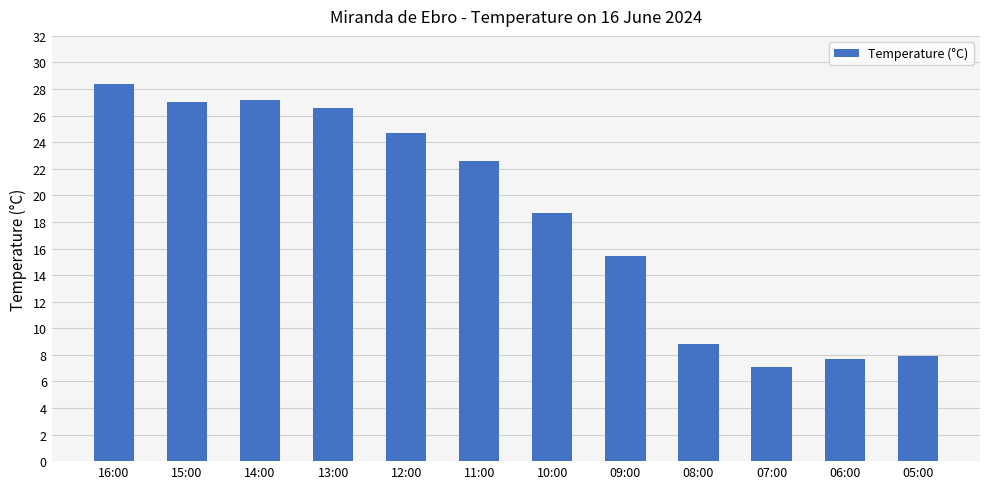

How many series are shown in this chart?

1